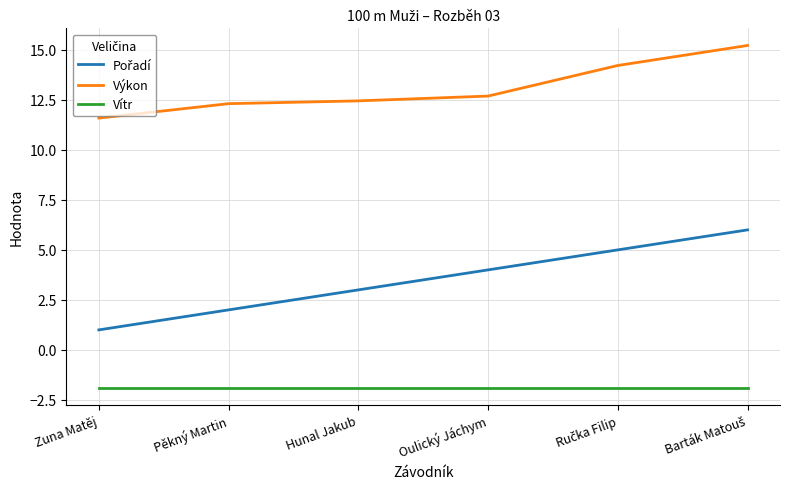

What position from the right is Hunal Jakub?

4